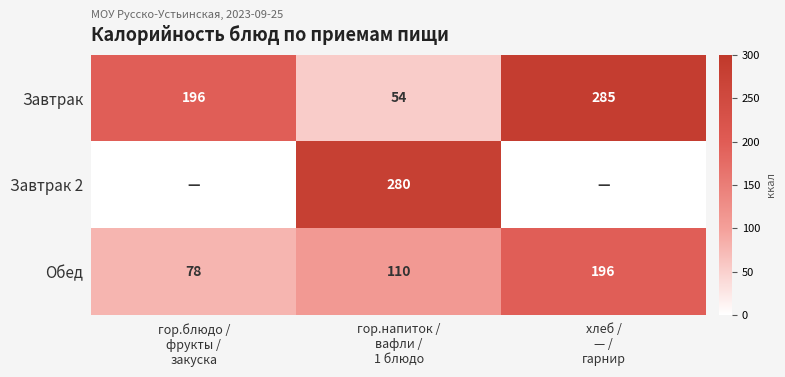

What is the highest value of the Завтрак series?

285